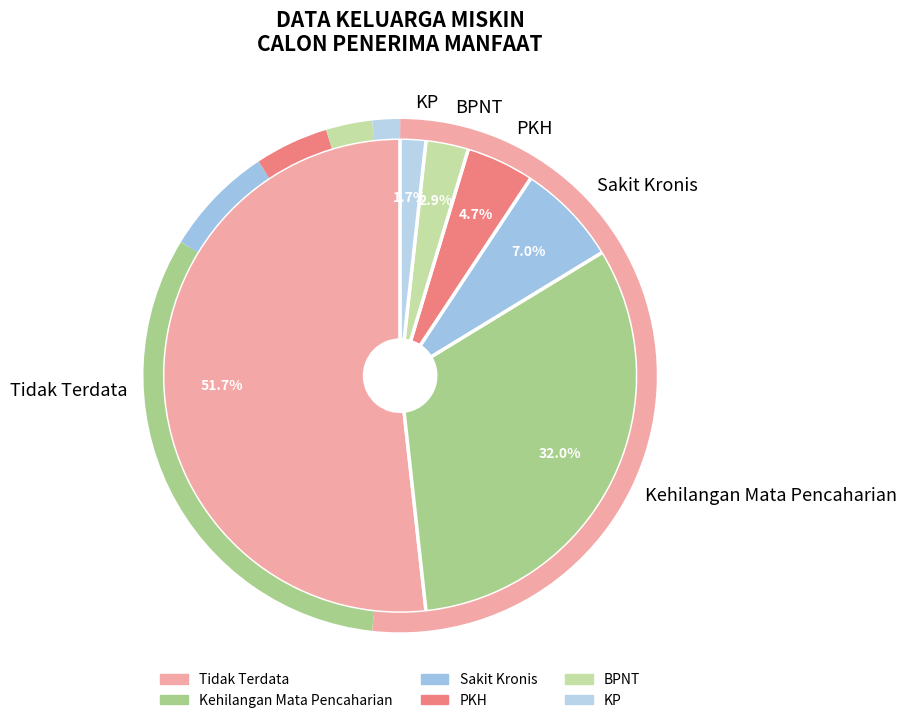

Rank the categories by value from lowest to highest.

KP, BPNT, PKH, Sakit Kronis, Kehilangan Mata Pencaharian, Tidak Terdata